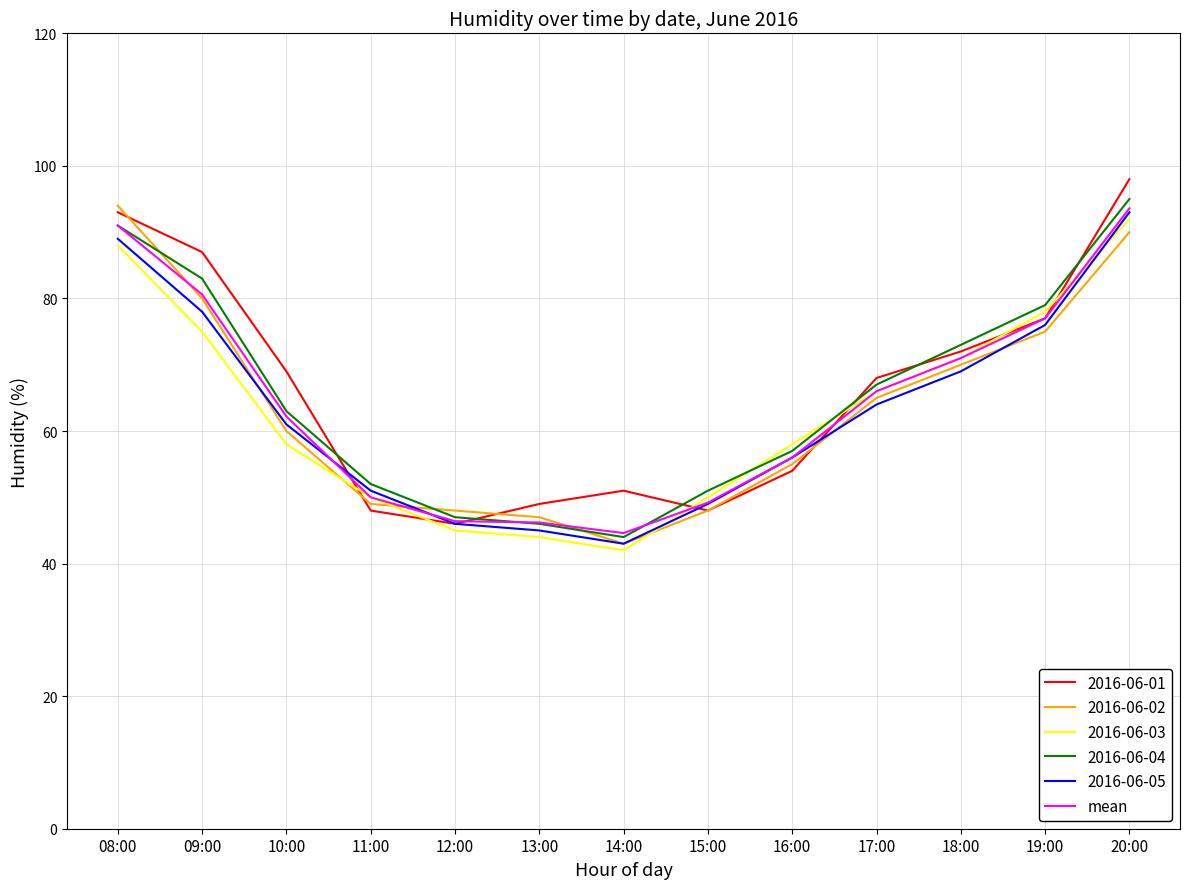

What position from the left is 15:00?

8